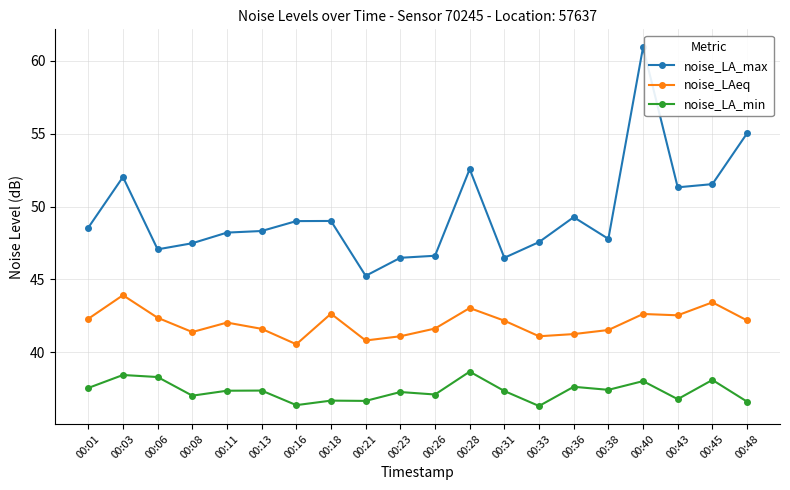

Which series has the largest total across all categories?

noise_LA_max